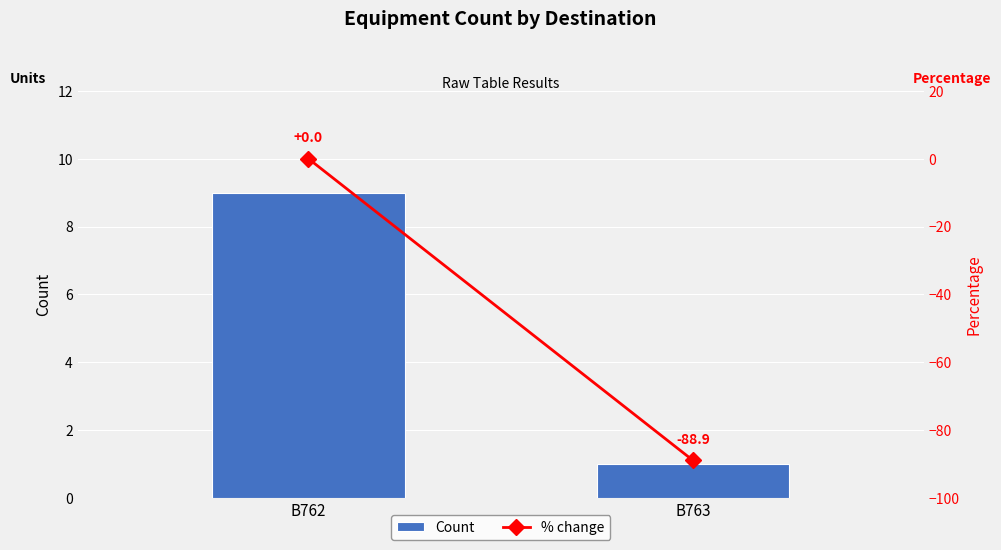

Reading left to right, list all the values displayed in this chart.

Count: 9.0	1.0
% change: 0.0	-88.9